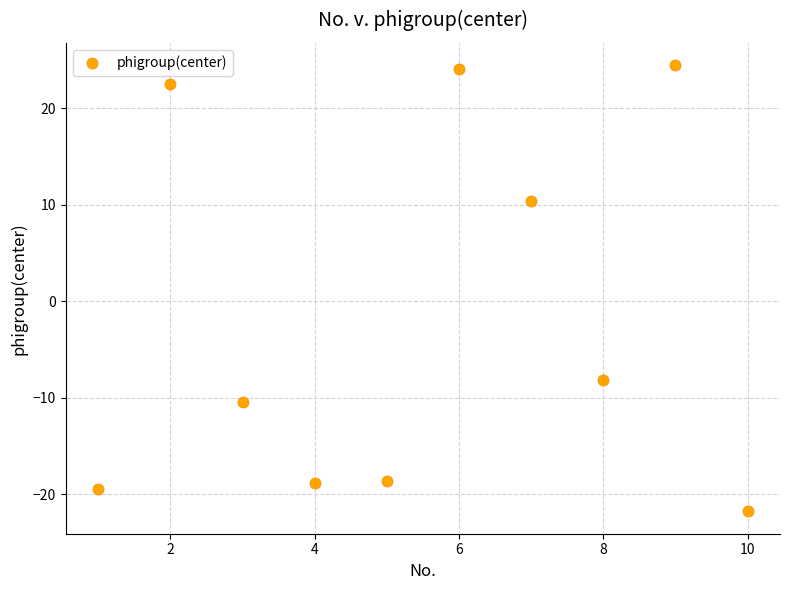

What is the average Y value?

-1.6